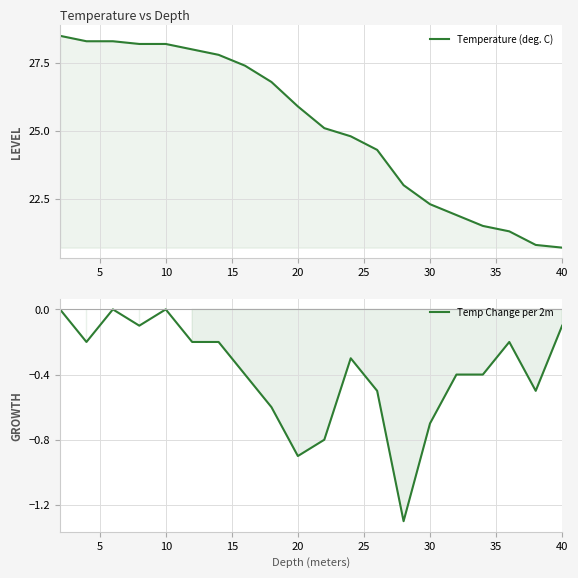

The value of Temp Change per 2m at 35 is -0.6. True or false?

False